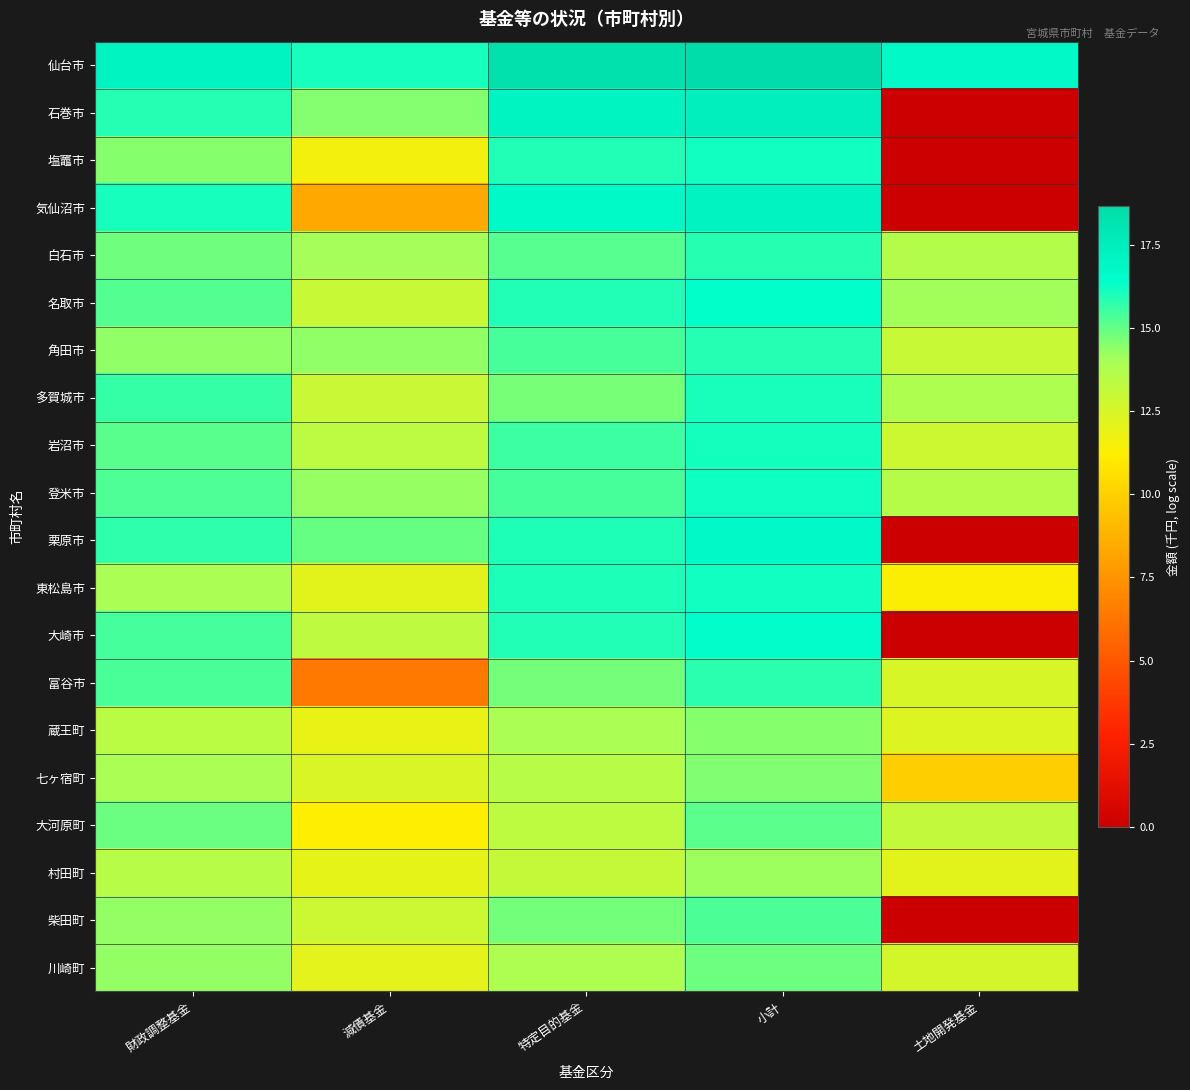

Which series has the largest total across all categories?

仙台市